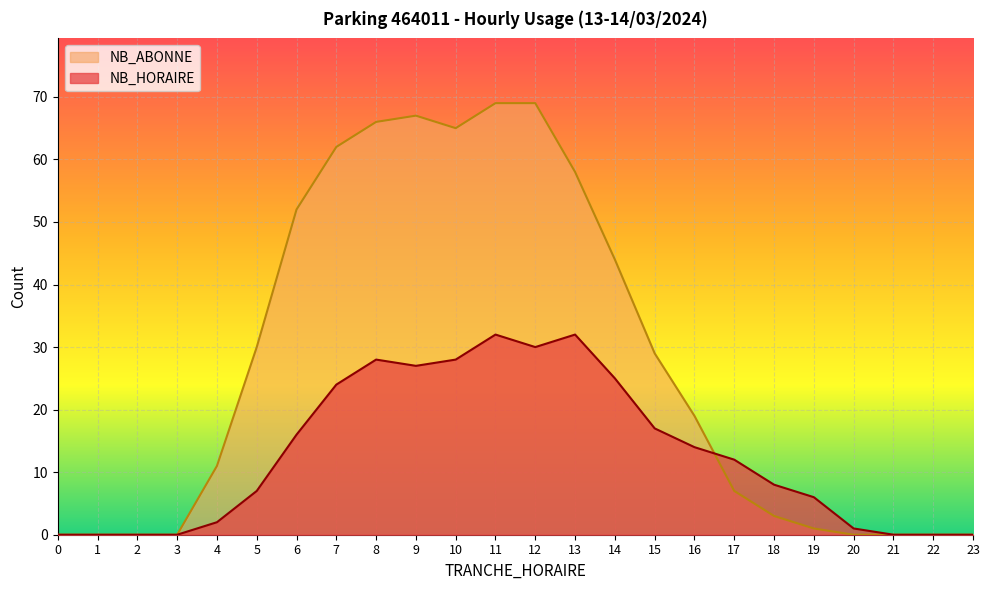

What is the difference between the maximum and minimum values in the NB_HORAIRE series?

32